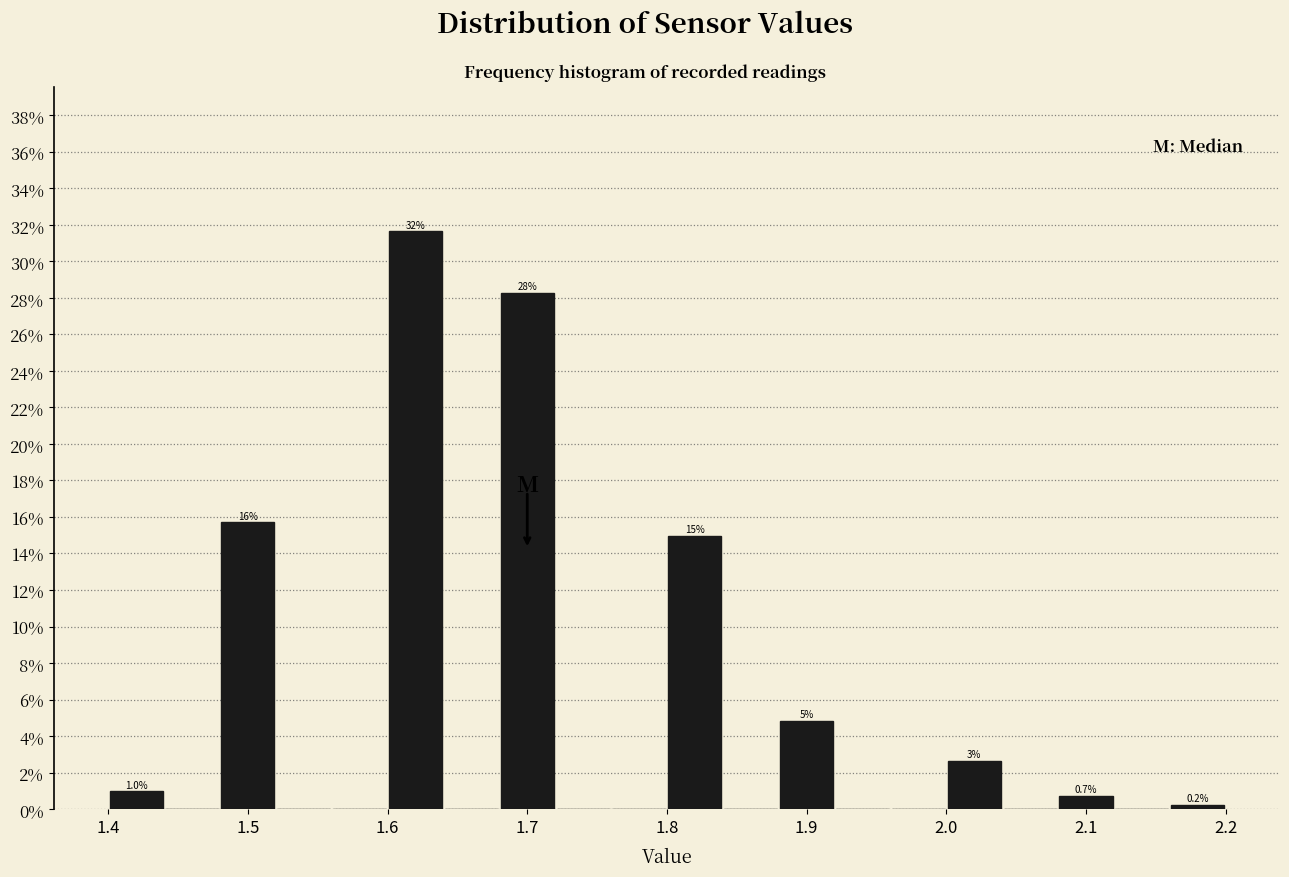

Over which range of the x-axis is the bar tallest?

1.60 to 1.64